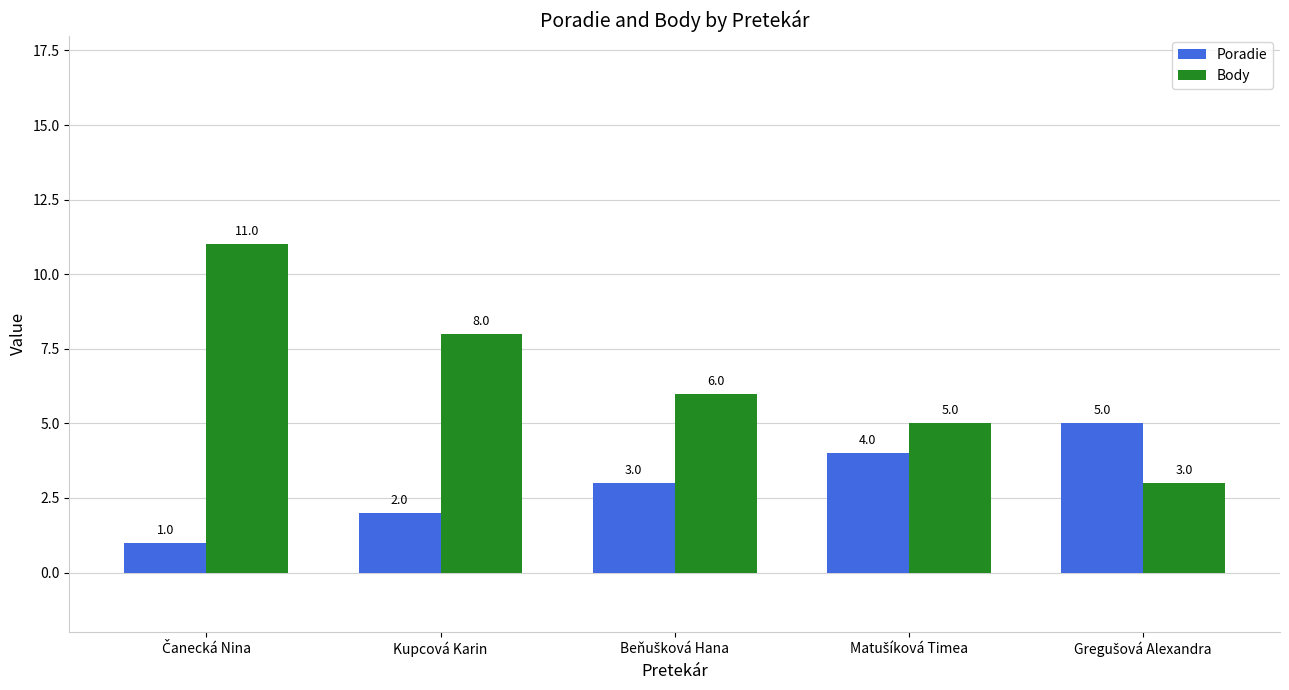

What are all the series names shown in the legend?

Poradie, Body